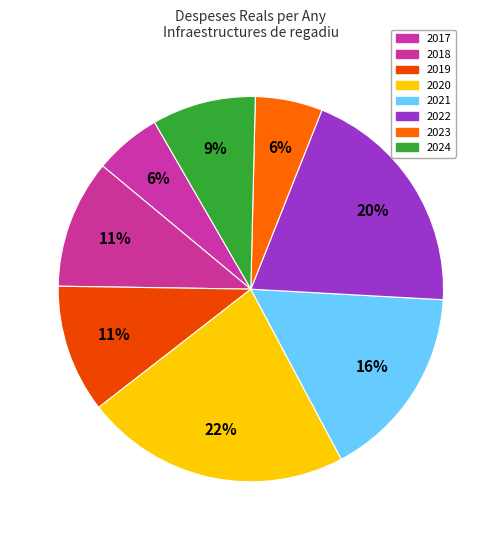

What is the smallest slice in the pie chart?

2017